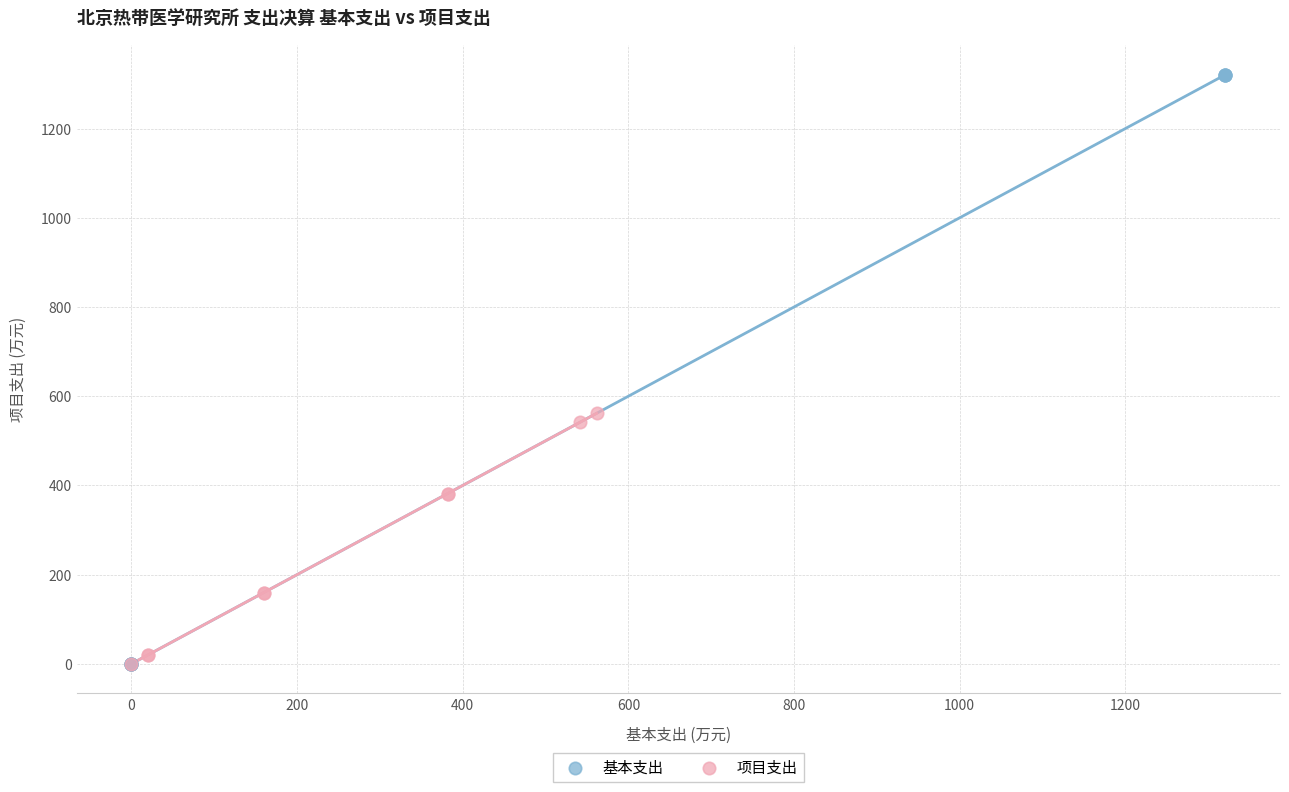

Which series reaches the maximum Y coordinate?

基本支出